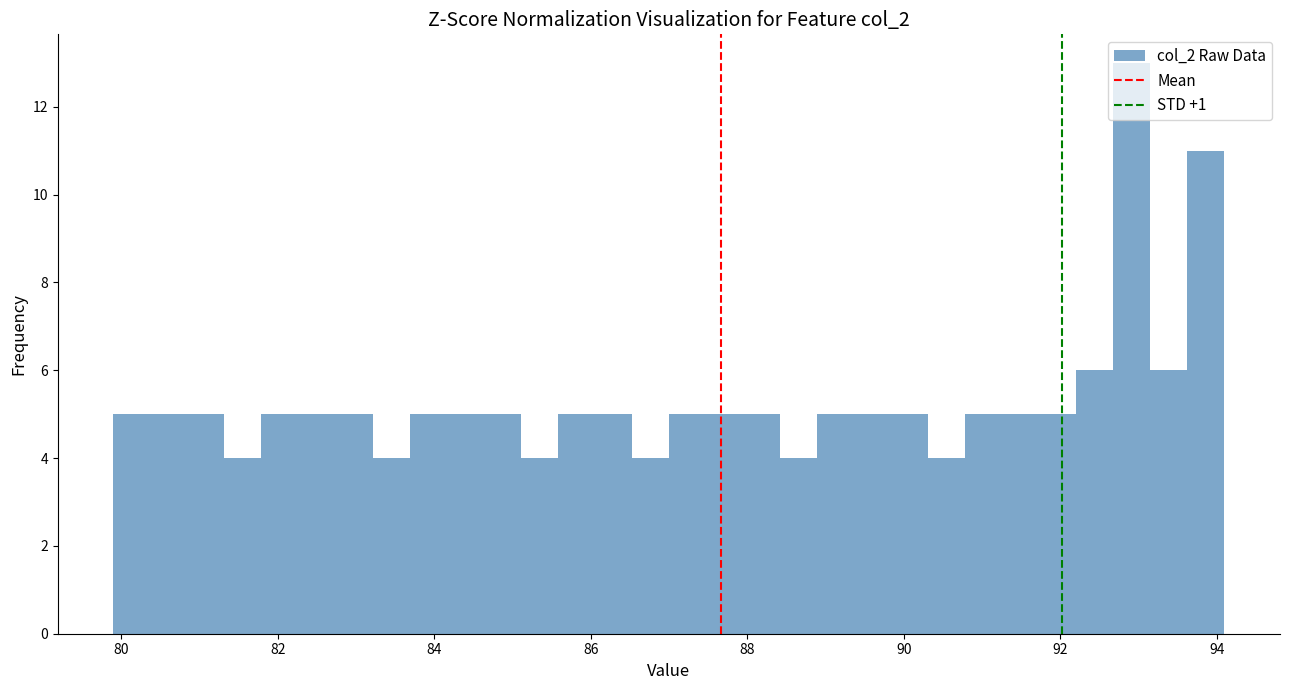

Around what value on the x-axis is the tallest bar? Give the approximate position of its centre, as read against the axis.

93.0